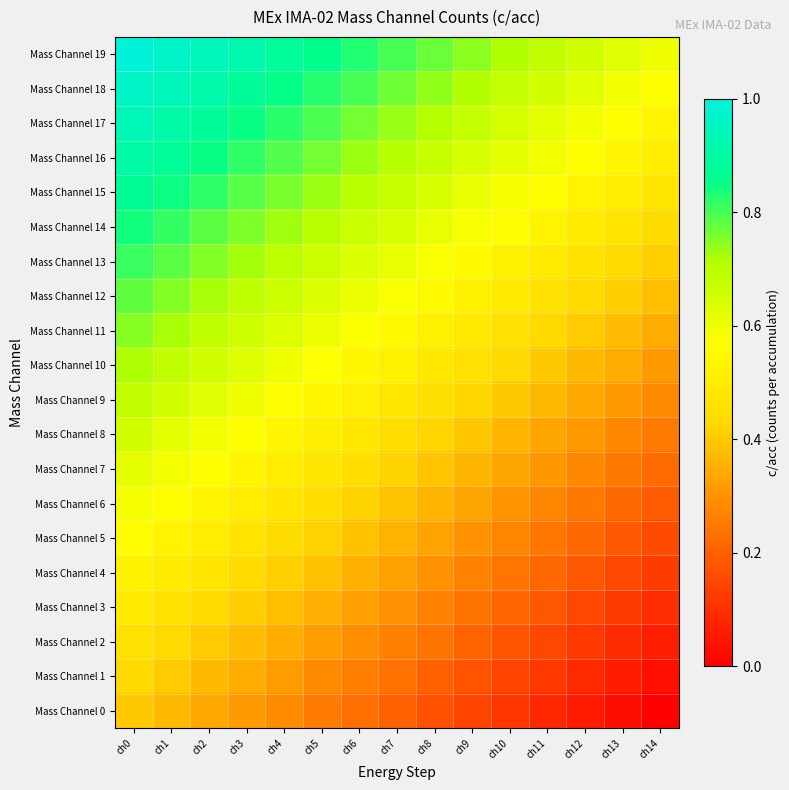

Reading left to right, what are all the values shown in this chart?

Mass Channel 0: ch0=0.4	ch1=0.4	ch2=0.3	ch3=0.3	ch4=0.3	ch5=0.3	ch6=0.2	ch7=0.2	ch8=0.2	ch9=0.1	ch10=0.1	ch11=0.1	ch12=0.1	ch13=0.0	ch14=0.0
Mass Channel 1: ch0=0.4	ch1=0.4	ch2=0.4	ch3=0.3	ch4=0.3	ch5=0.3	ch6=0.3	ch7=0.2	ch8=0.2	ch9=0.2	ch10=0.1	ch11=0.1	ch12=0.1	ch13=0.1	ch14=0.0
Mass Channel 2: ch0=0.5	ch1=0.4	ch2=0.4	ch3=0.4	ch4=0.3	ch5=0.3	ch6=0.3	ch7=0.3	ch8=0.2	ch9=0.2	ch10=0.2	ch11=0.1	ch12=0.1	ch13=0.1	ch14=0.1
Mass Channel 3: ch0=0.5	ch1=0.5	ch2=0.4	ch3=0.4	ch4=0.4	ch5=0.4	ch6=0.3	ch7=0.3	ch8=0.3	ch9=0.2	ch10=0.2	ch11=0.2	ch12=0.2	ch13=0.1	ch14=0.1
Mass Channel 4: ch0=0.5	ch1=0.5	ch2=0.5	ch3=0.4	ch4=0.4	ch5=0.4	ch6=0.4	ch7=0.3	ch8=0.3	ch9=0.3	ch10=0.2	ch11=0.2	ch12=0.2	ch13=0.2	ch14=0.1
Mass Channel 5: ch0=0.6	ch1=0.5	ch2=0.5	ch3=0.5	ch4=0.4	ch5=0.4	ch6=0.4	ch7=0.4	ch8=0.3	ch9=0.3	ch10=0.3	ch11=0.2	ch12=0.2	ch13=0.2	ch14=0.2
Mass Channel 6: ch0=0.6	ch1=0.6	ch2=0.5	ch3=0.5	ch4=0.5	ch5=0.4	ch6=0.4	ch7=0.4	ch8=0.4	ch9=0.3	ch10=0.3	ch11=0.3	ch12=0.2	ch13=0.2	ch14=0.2
Mass Channel 7: ch0=0.6	ch1=0.6	ch2=0.6	ch3=0.5	ch4=0.5	ch5=0.5	ch6=0.4	ch7=0.4	ch8=0.4	ch9=0.4	ch10=0.3	ch11=0.3	ch12=0.3	ch13=0.2	ch14=0.2
Mass Channel 8: ch0=0.7	ch1=0.6	ch2=0.6	ch3=0.6	ch4=0.5	ch5=0.5	ch6=0.5	ch7=0.5	ch8=0.4	ch9=0.4	ch10=0.4	ch11=0.3	ch12=0.3	ch13=0.3	ch14=0.3
Mass Channel 9: ch0=0.7	ch1=0.7	ch2=0.6	ch3=0.6	ch4=0.6	ch5=0.5	ch6=0.5	ch7=0.5	ch8=0.5	ch9=0.4	ch10=0.4	ch11=0.4	ch12=0.3	ch13=0.3	ch14=0.3
Mass Channel 10: ch0=0.7	ch1=0.7	ch2=0.7	ch3=0.6	ch4=0.6	ch5=0.6	ch6=0.5	ch7=0.5	ch8=0.5	ch9=0.5	ch10=0.4	ch11=0.4	ch12=0.4	ch13=0.3	ch14=0.3
Mass Channel 11: ch0=0.7	ch1=0.7	ch2=0.7	ch3=0.7	ch4=0.6	ch5=0.6	ch6=0.6	ch7=0.5	ch8=0.5	ch9=0.5	ch10=0.5	ch11=0.4	ch12=0.4	ch13=0.4	ch14=0.3
Mass Channel 12: ch0=0.8	ch1=0.8	ch2=0.7	ch3=0.7	ch4=0.7	ch5=0.6	ch6=0.6	ch7=0.6	ch8=0.6	ch9=0.5	ch10=0.5	ch11=0.5	ch12=0.4	ch13=0.4	ch14=0.4
Mass Channel 13: ch0=0.8	ch1=0.8	ch2=0.8	ch3=0.7	ch4=0.7	ch5=0.7	ch6=0.6	ch7=0.6	ch8=0.6	ch9=0.6	ch10=0.5	ch11=0.5	ch12=0.5	ch13=0.4	ch14=0.4
Mass Channel 14: ch0=0.8	ch1=0.8	ch2=0.8	ch3=0.8	ch4=0.7	ch5=0.7	ch6=0.7	ch7=0.6	ch8=0.6	ch9=0.6	ch10=0.6	ch11=0.5	ch12=0.5	ch13=0.5	ch14=0.4
Mass Channel 15: ch0=0.9	ch1=0.8	ch2=0.8	ch3=0.8	ch4=0.8	ch5=0.7	ch6=0.7	ch7=0.7	ch8=0.6	ch9=0.6	ch10=0.6	ch11=0.6	ch12=0.5	ch13=0.5	ch14=0.5
Mass Channel 16: ch0=0.9	ch1=0.9	ch2=0.8	ch3=0.8	ch4=0.8	ch5=0.8	ch6=0.7	ch7=0.7	ch8=0.7	ch9=0.6	ch10=0.6	ch11=0.6	ch12=0.6	ch13=0.5	ch14=0.5
Mass Channel 17: ch0=0.9	ch1=0.9	ch2=0.9	ch3=0.9	ch4=0.8	ch5=0.8	ch6=0.8	ch7=0.7	ch8=0.7	ch9=0.7	ch10=0.7	ch11=0.6	ch12=0.6	ch13=0.6	ch14=0.5
Mass Channel 18: ch0=1.0	ch1=0.9	ch2=0.9	ch3=0.9	ch4=0.9	ch5=0.8	ch6=0.8	ch7=0.8	ch8=0.7	ch9=0.7	ch10=0.7	ch11=0.7	ch12=0.6	ch13=0.6	ch14=0.6
Mass Channel 19: ch0=1.0	ch1=1.0	ch2=0.9	ch3=0.9	ch4=0.9	ch5=0.9	ch6=0.8	ch7=0.8	ch8=0.8	ch9=0.7	ch10=0.7	ch11=0.7	ch12=0.7	ch13=0.6	ch14=0.6